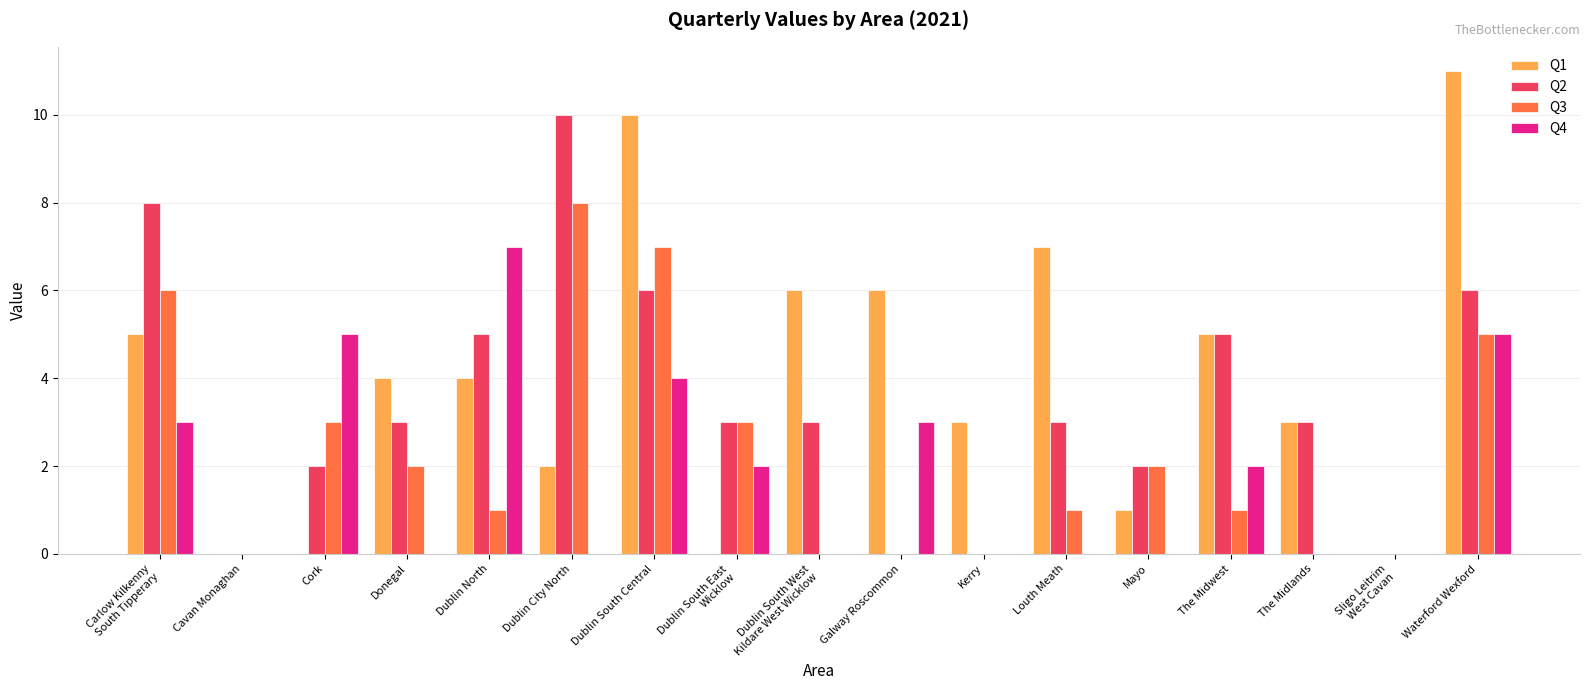

At which category does the chart reach its peak across all series?

Waterford Wexford